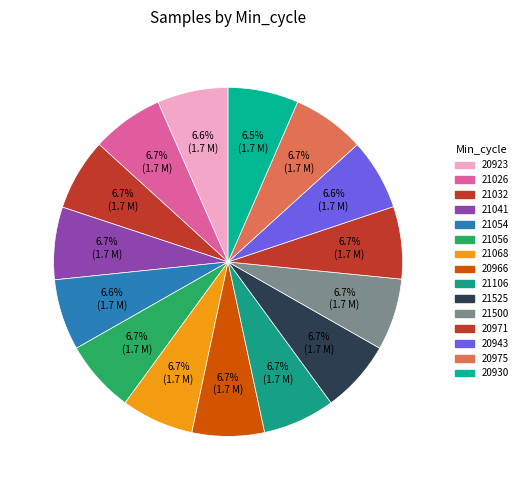

Does 20966 represent more than half of the total?

No